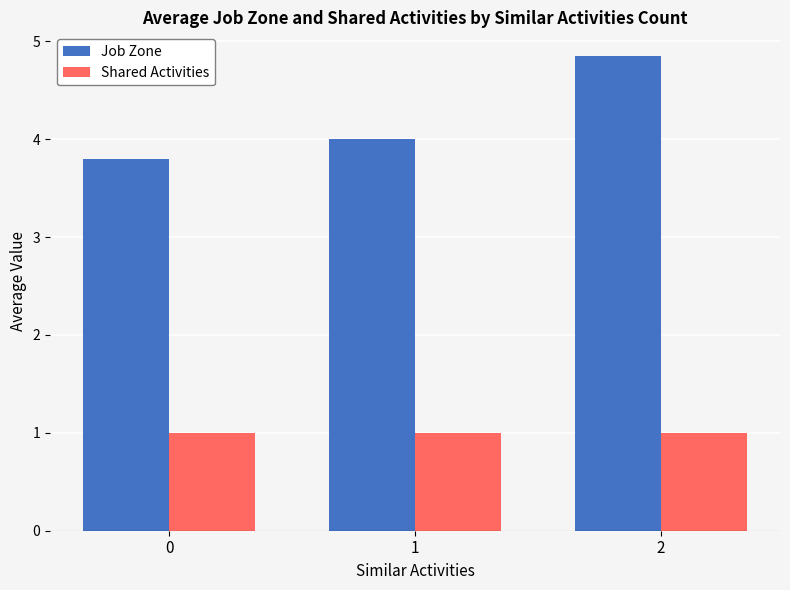

Reading left to right, extract all data points from this chart.

Job Zone: 3.8	4.0	4.8
Shared Activities: 1.0	1.0	1.0